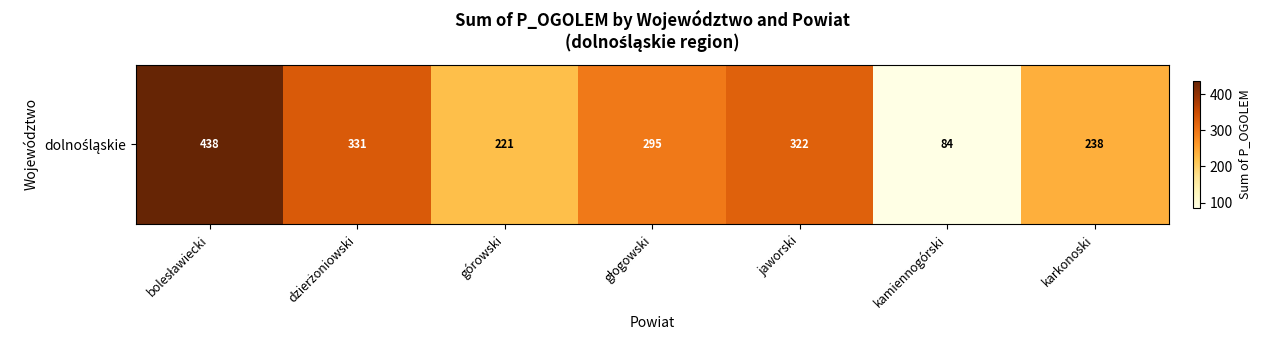

Reading left to right, extract all data points from this chart.

bolesławiecki=438	dzierżoniowski=331	górowski=221	głogowski=295	jaworski=322	kamiennogórski=84	karkonoski=238